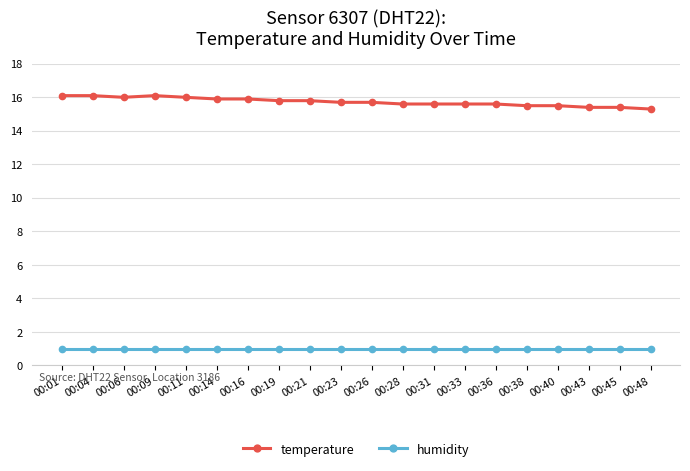

What is the value of the humidity point at the 9th from the left?

1.0